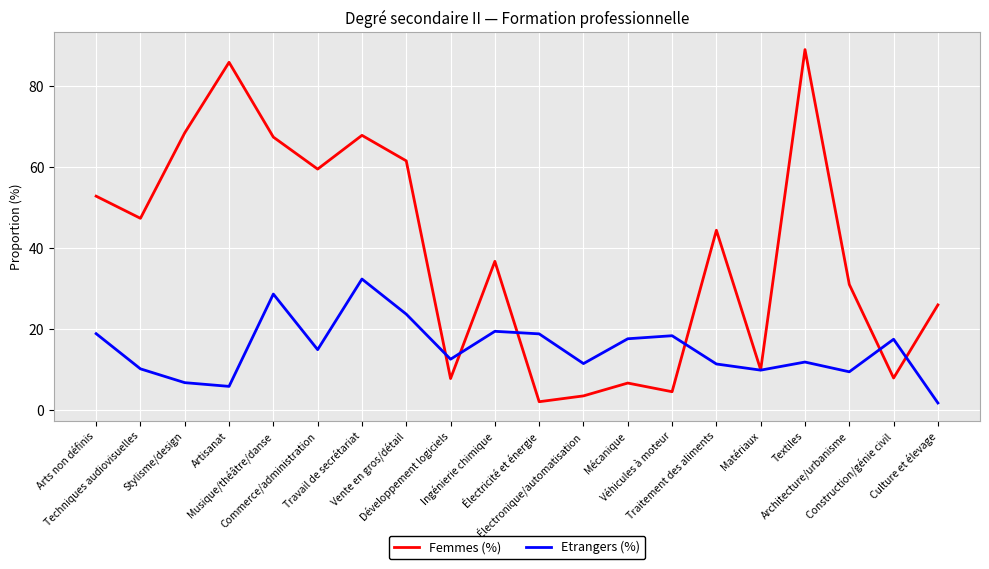

True or false: Etrangers (%) has more than 0 interior local peaks.

True